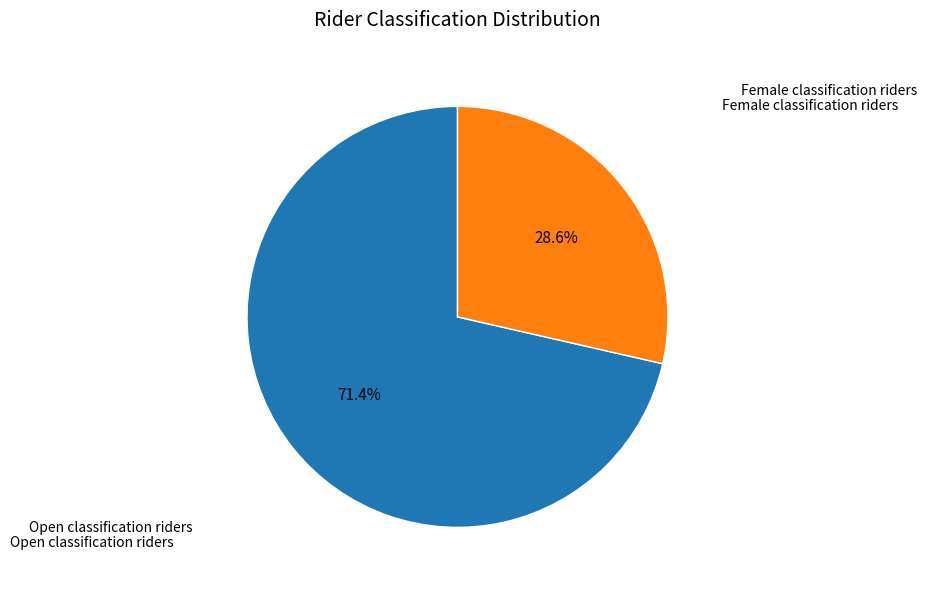

Does any single category account for the majority?

Yes